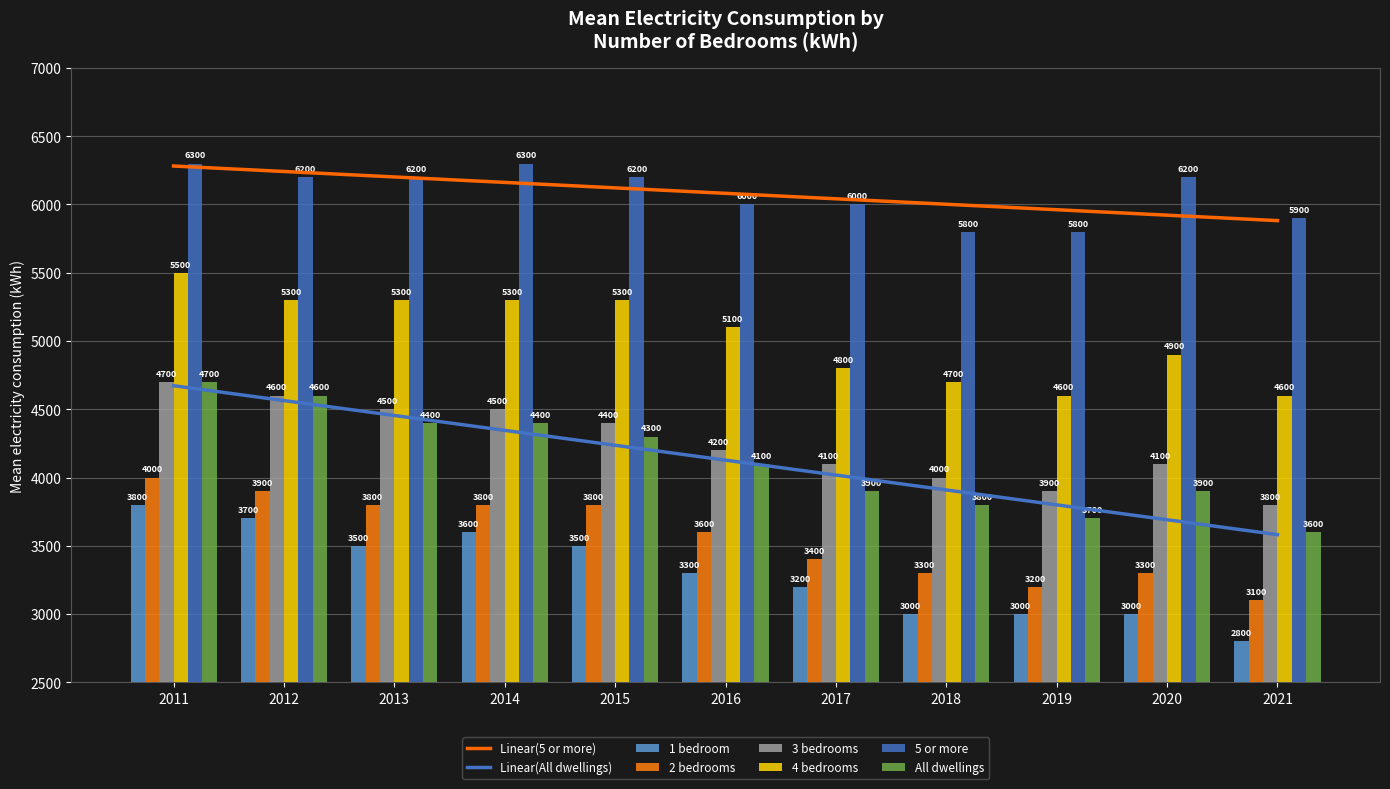

What is the sum of the 2 bedrooms values at 2014 and 2013?

7600